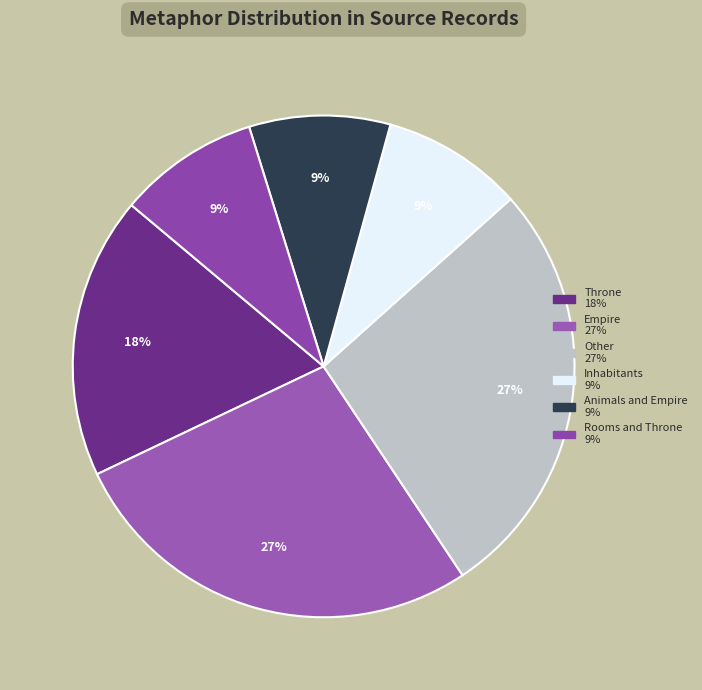

To the nearest percent, what is the average slice percentage?

17%